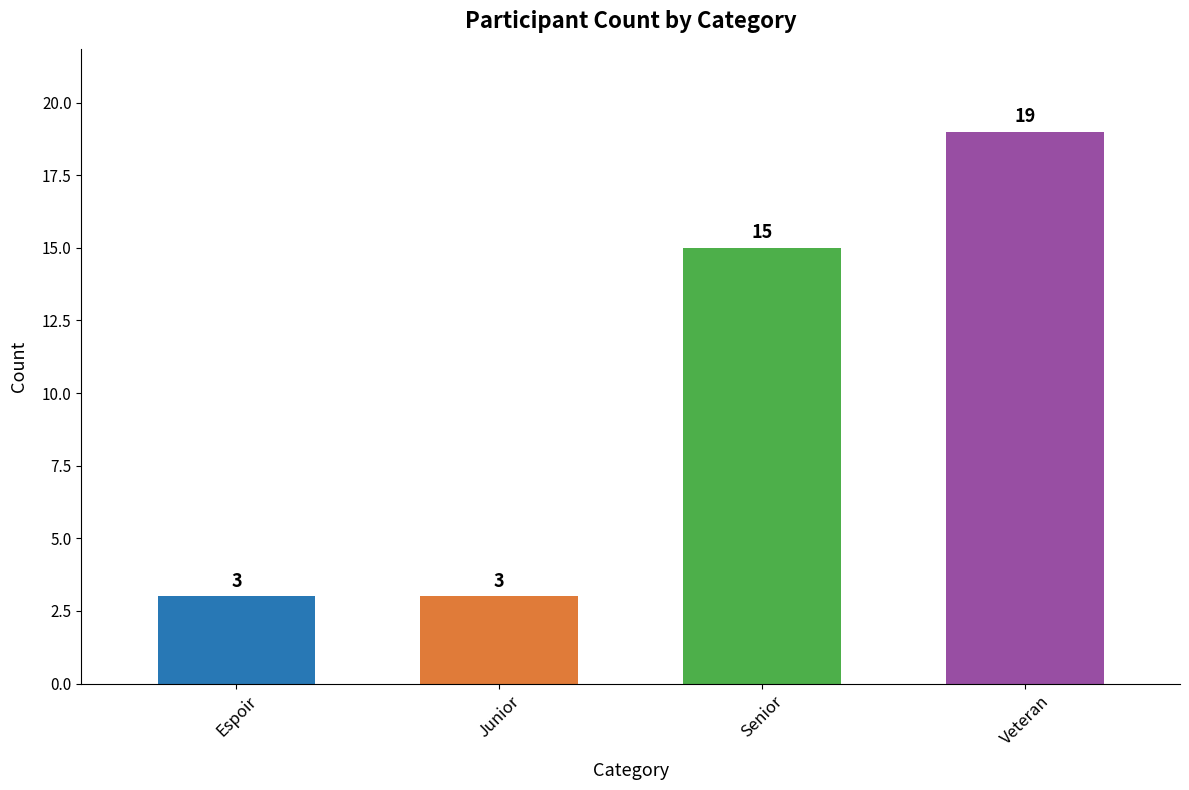

The chart shows a value of 6 at Veteran. True or false?

False